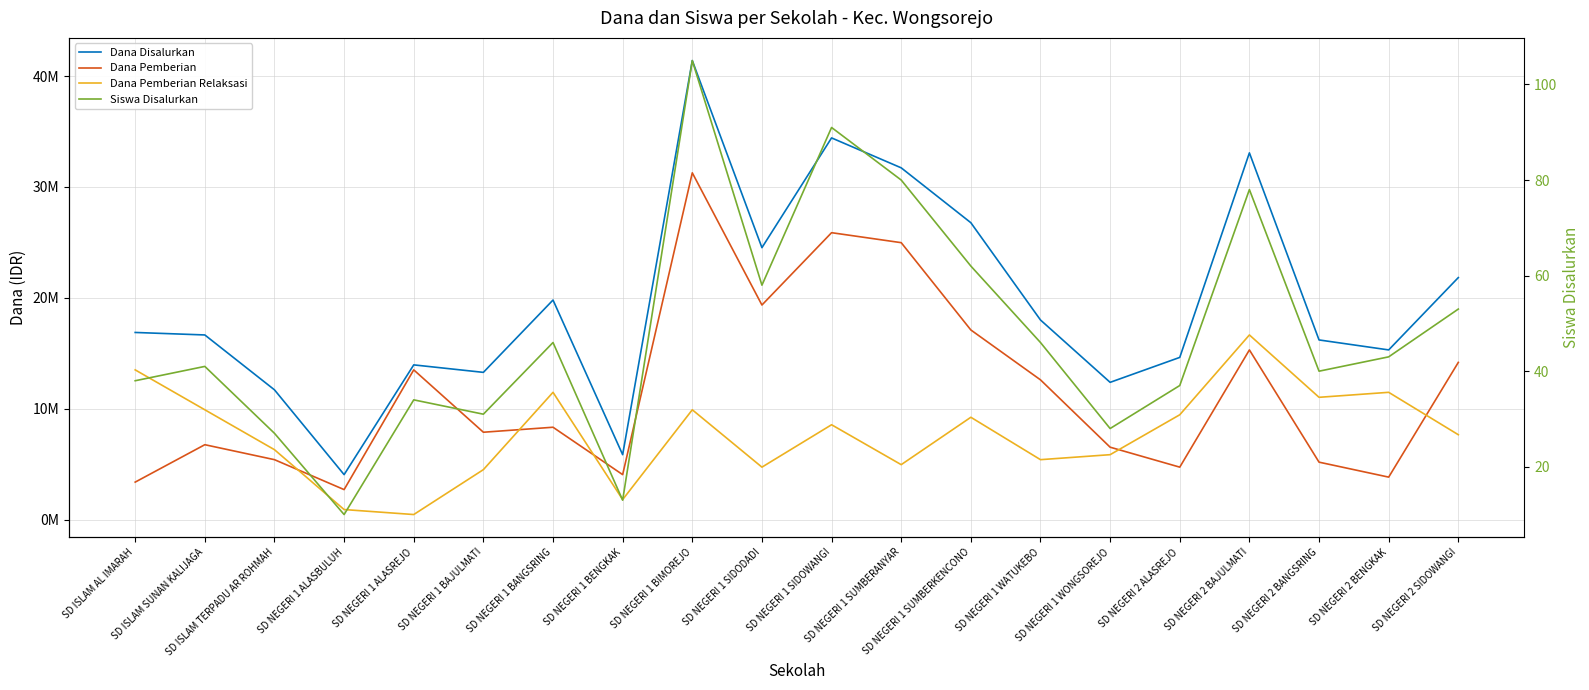

How many interior local peaks does the Dana Disalurkan series have?

5